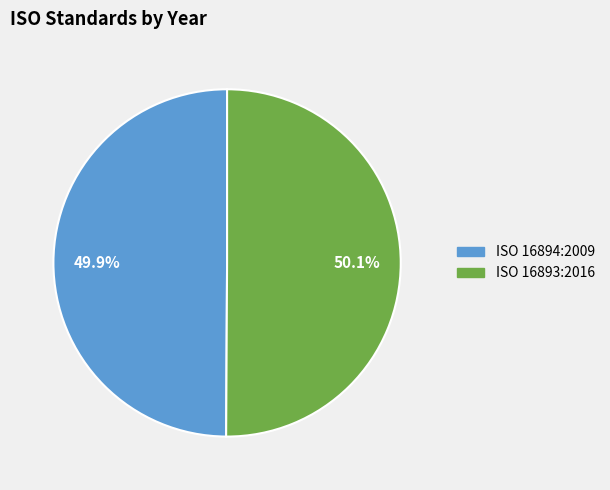

What is the ratio of the value at ISO 16894:2009 to the value at ISO 16893:2016?

1.0